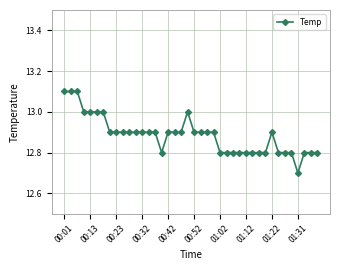

What is the average value?

12.9